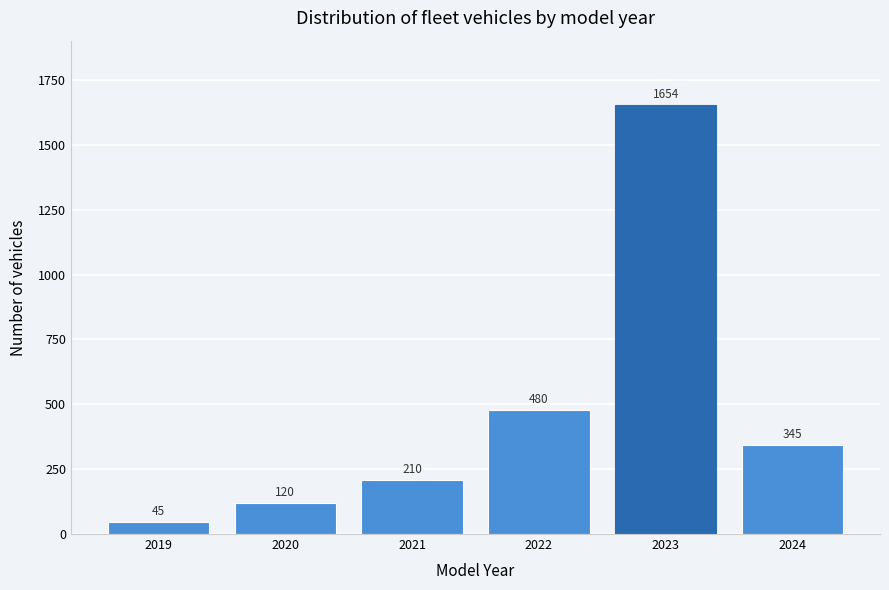

Reading left to right, extract all data points from this chart.

2019=45	2020=120	2021=210	2022=480	2023=1654	2024=345